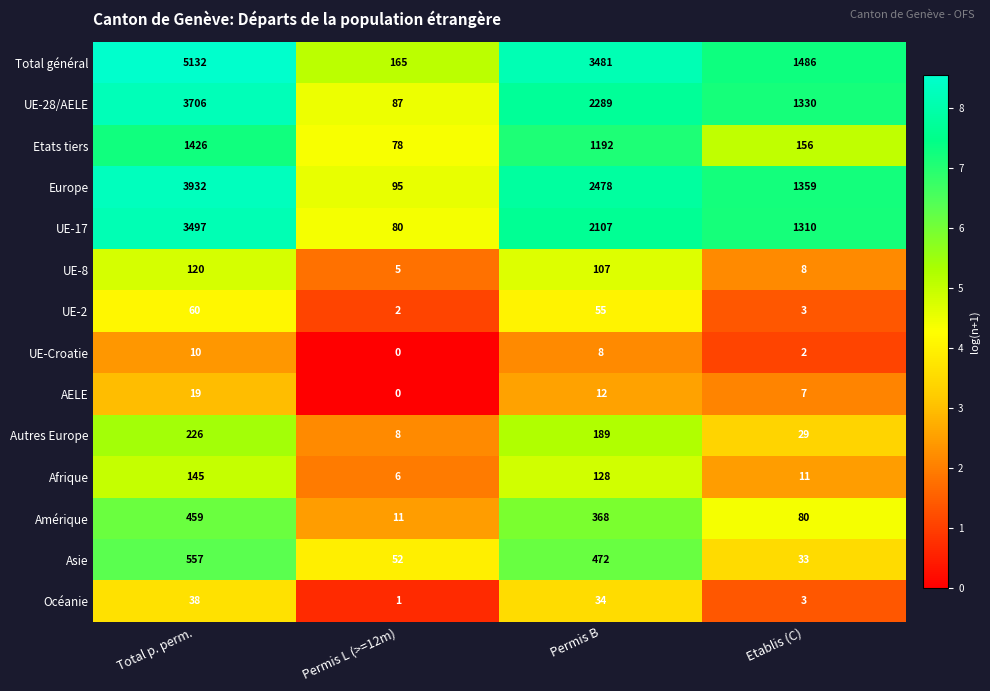

Which series has the widest spread of values?

Total général